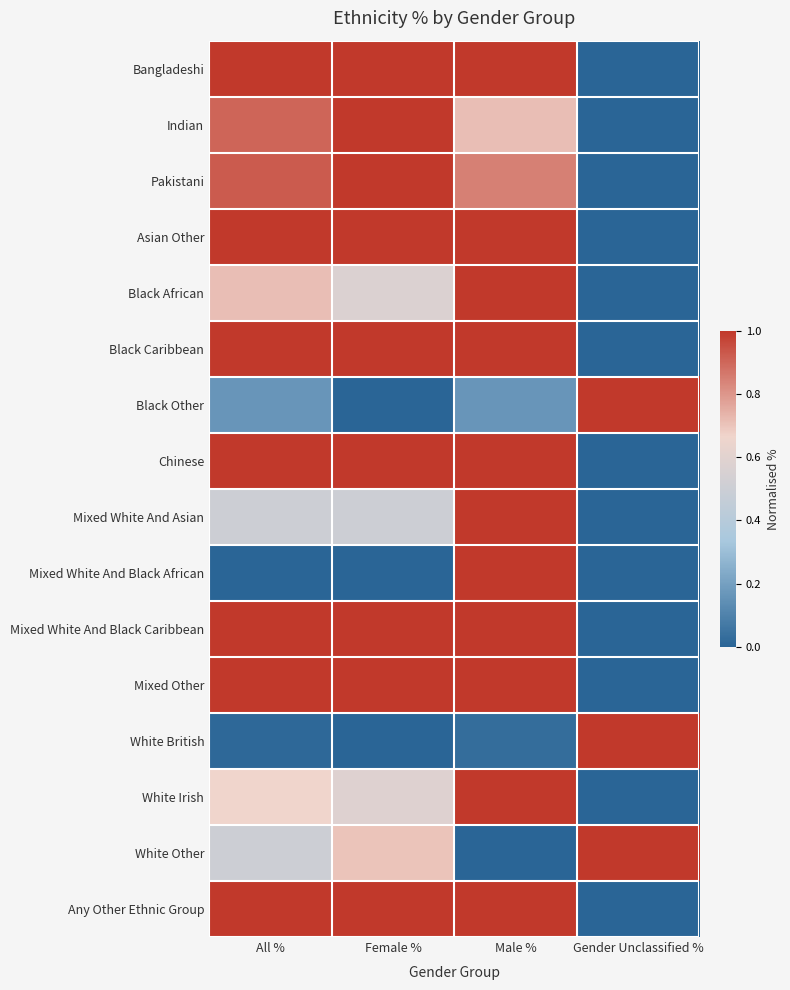

What is the spread (max minus min) of values at Male %?

1.0